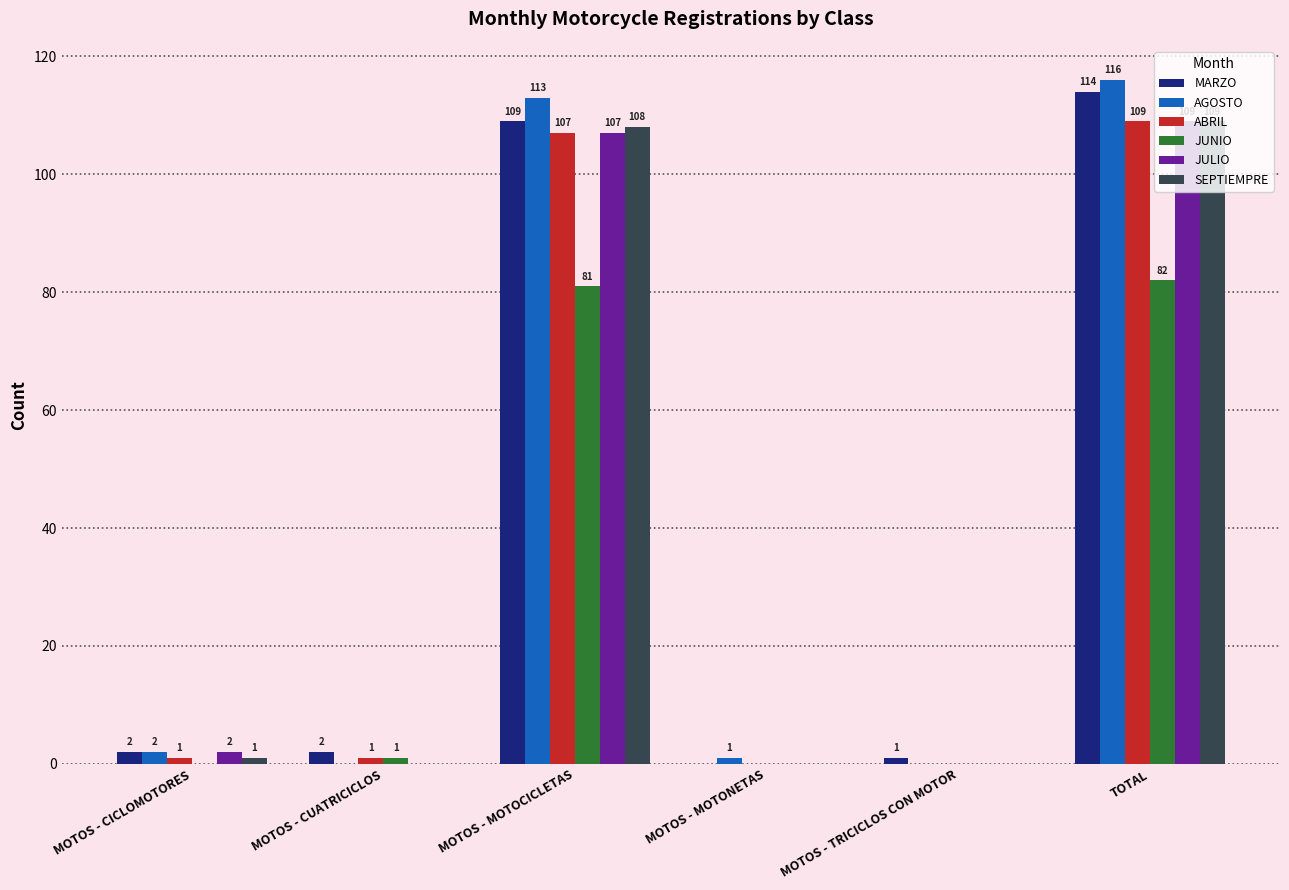

What is the total value across all series at MOTOS - MOTOCICLETAS?

625